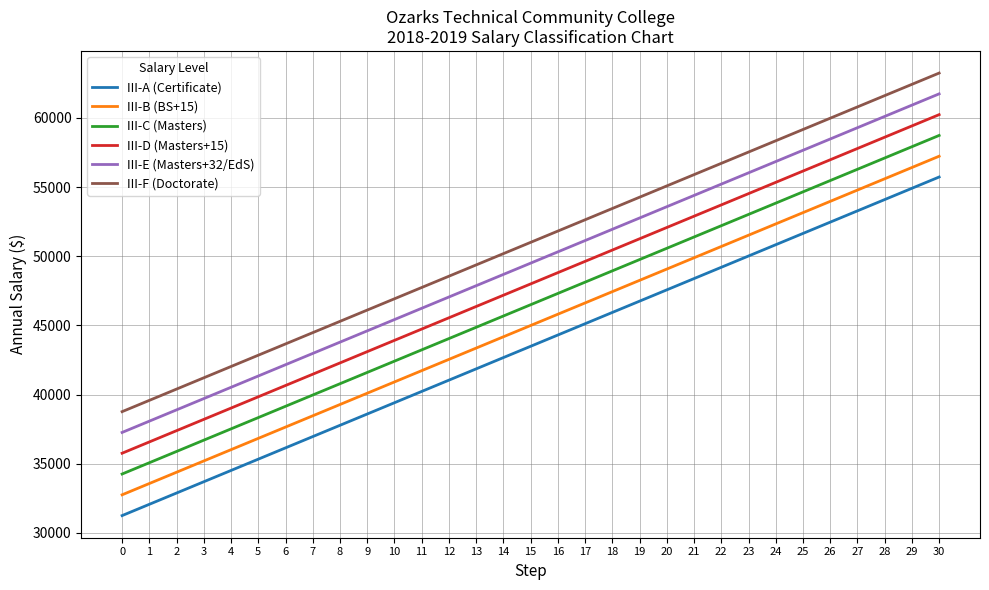

At which category is the sum across all series the highest?

30